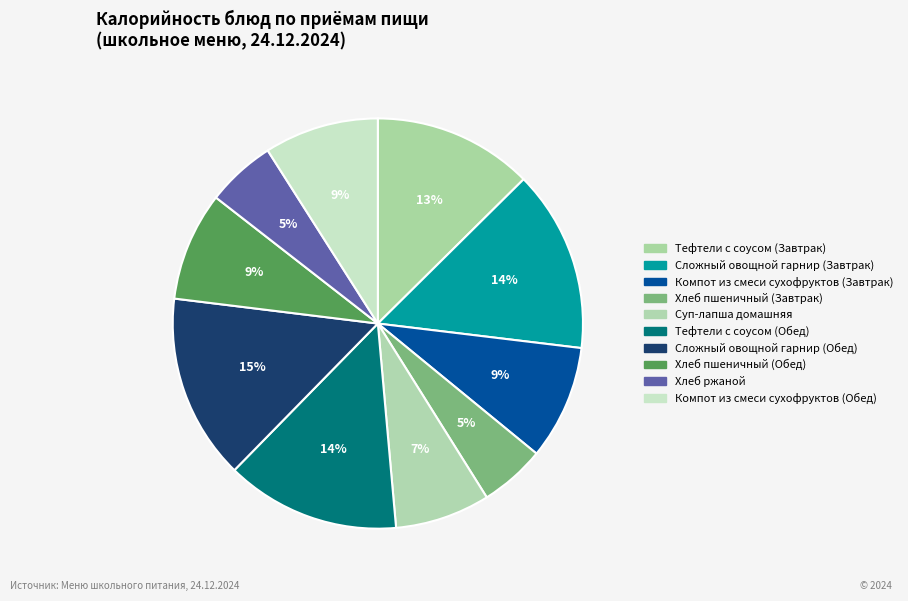

Count the number of slices in the pie.

10